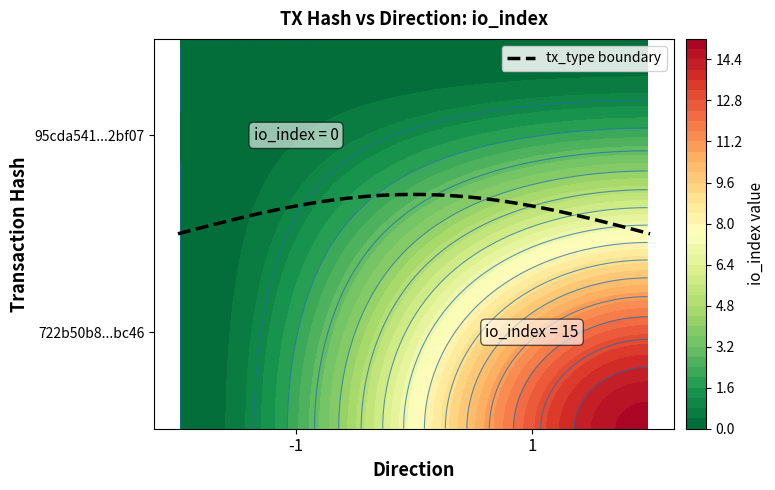

Which series changed the most between direction and io_index?

722b50b8dfbd3e3ae3334c32d45542087e1bc46